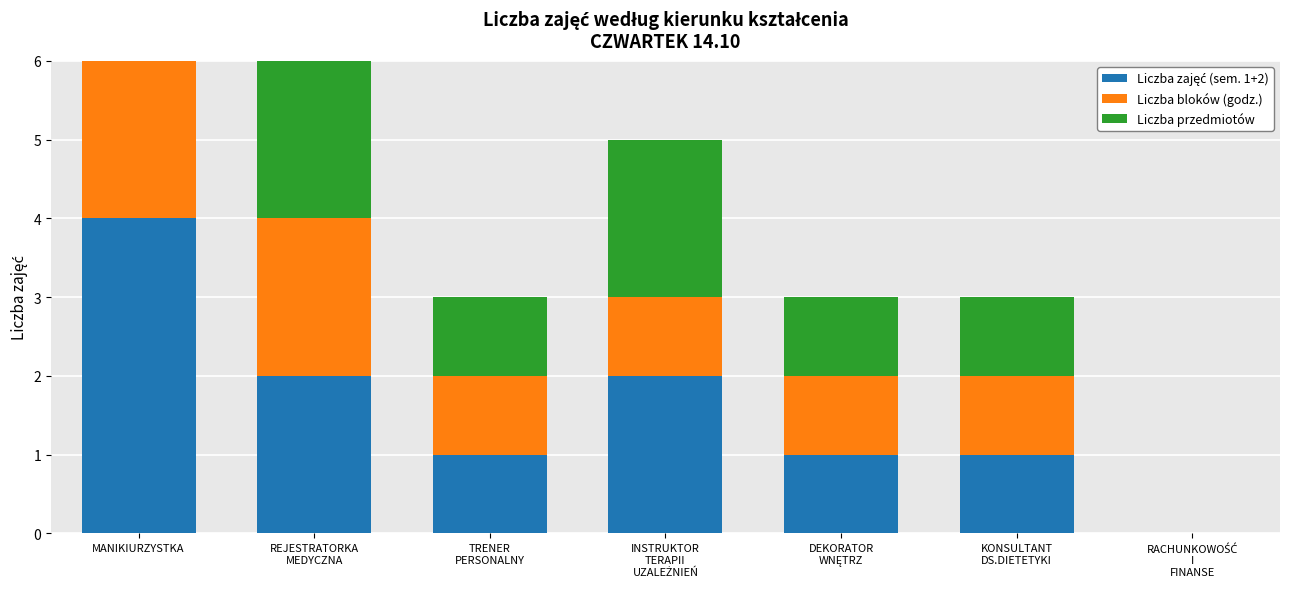

At how many categories does at least one series exceed 1?

3